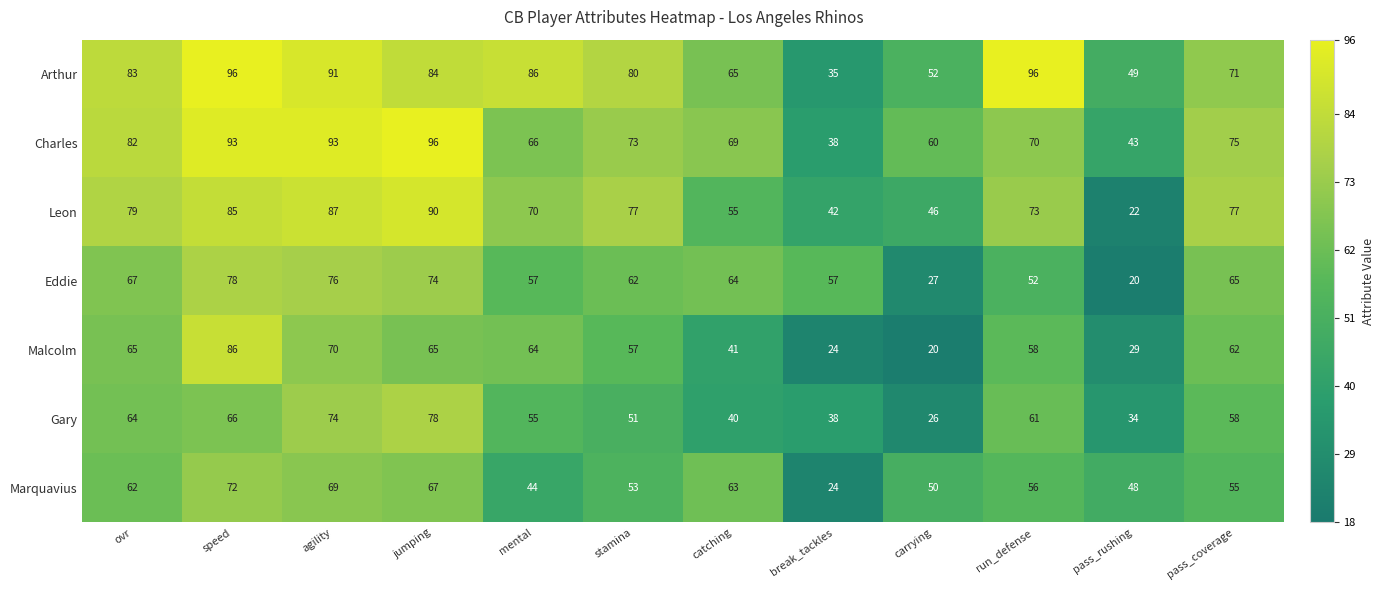

At which label does Eddie reach its peak?

speed